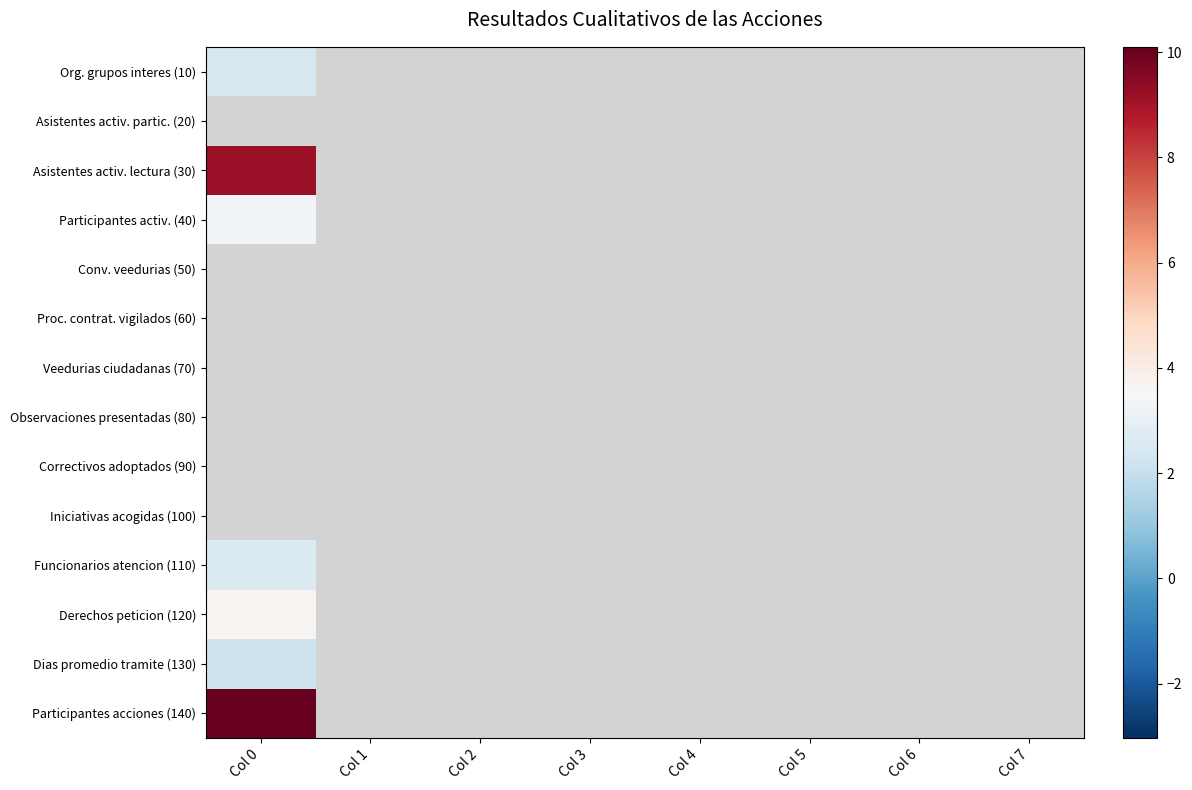

Is the value of Correctivos adoptados (90) at Col 4 greater than the value of Participantes acciones (140) at Col 7?

No